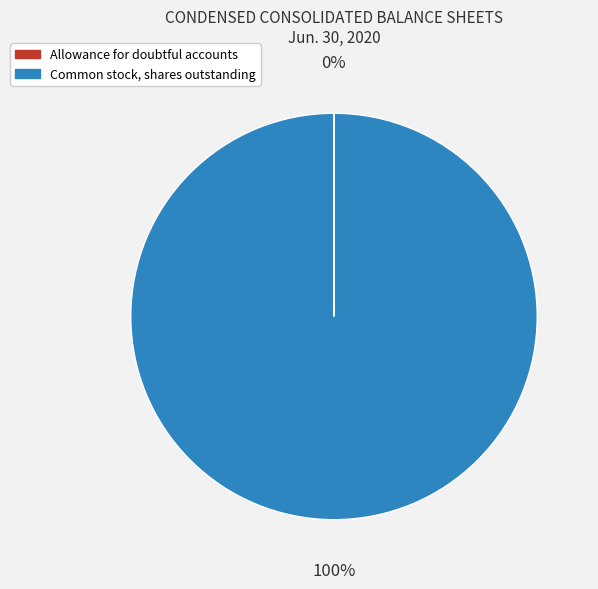

True or false: Common stock, shares outstanding accounts for 100% of the total.

True